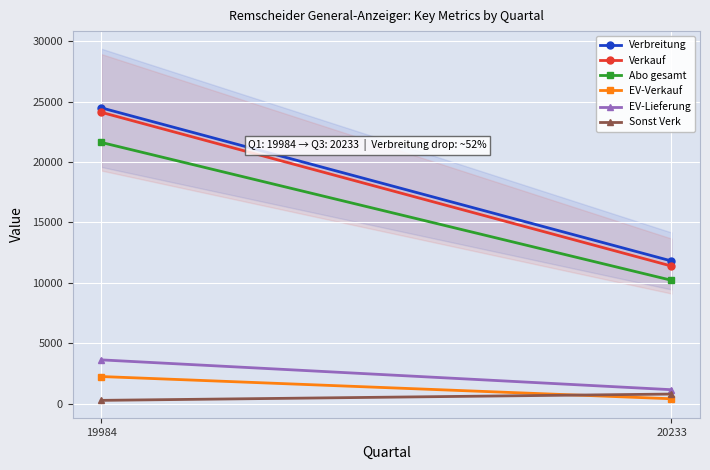

Reading left to right, transcribe all the data shown in this chart.

Verbreitung: 19984=24494	20233=11807
Verkauf: 19984=24123	20233=11385
Abo gesamt: 19984=21627	20233=10208
EV-Verkauf: 19984=2235	20233=393
EV-Lieferung: 19984=3615	20233=1144
Sonst Verk: 19984=261	20233=784